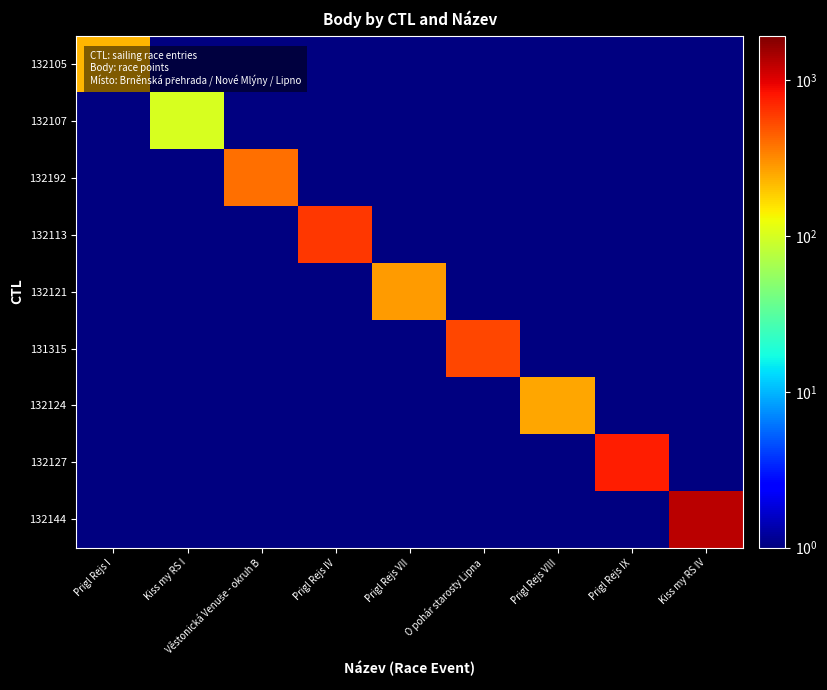

At which category is the sum across all series the highest?

Kiss my RS IV